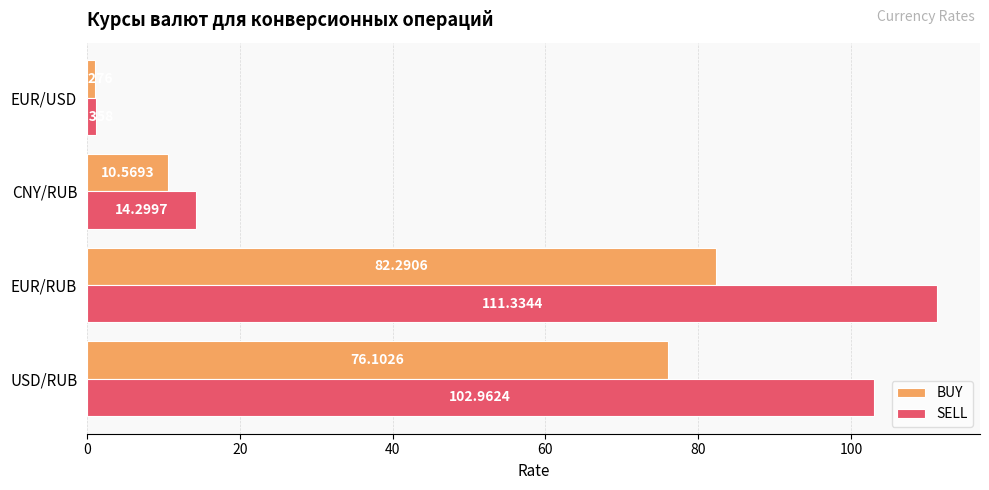

Which series has the largest total across all categories?

SELL